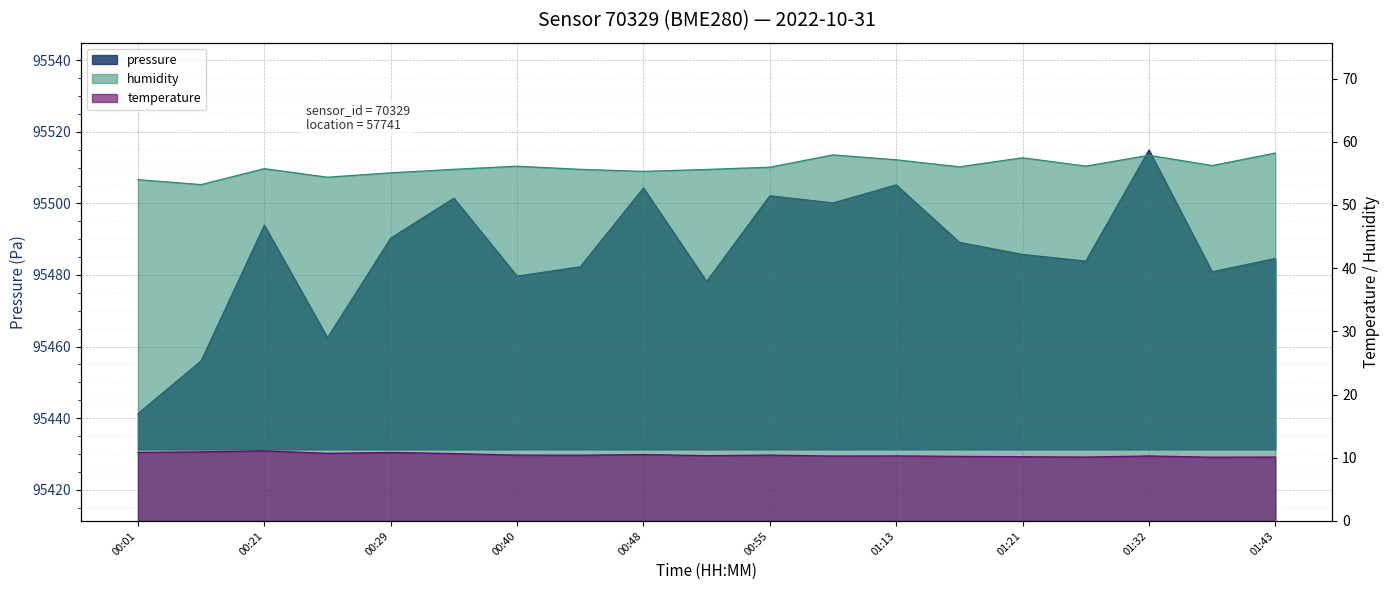

At which category is the sum across all series the highest?

01:32